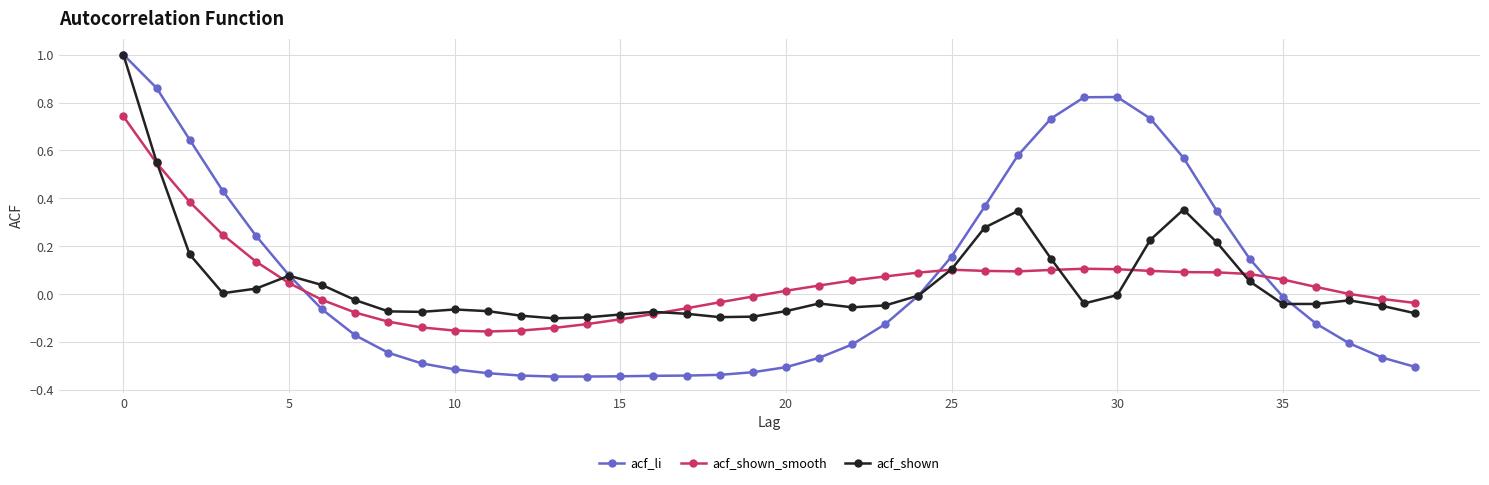

Which series has the widest spread of values?

acf_li